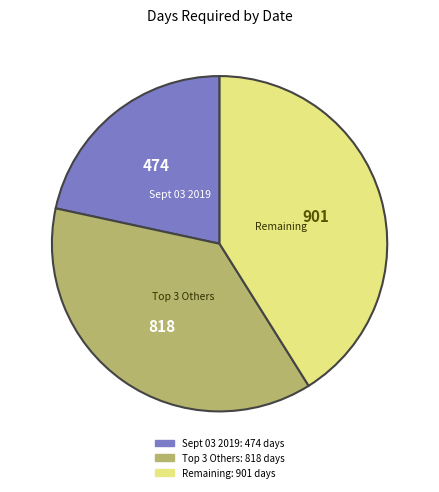

Is there a majority slice in this chart?

No